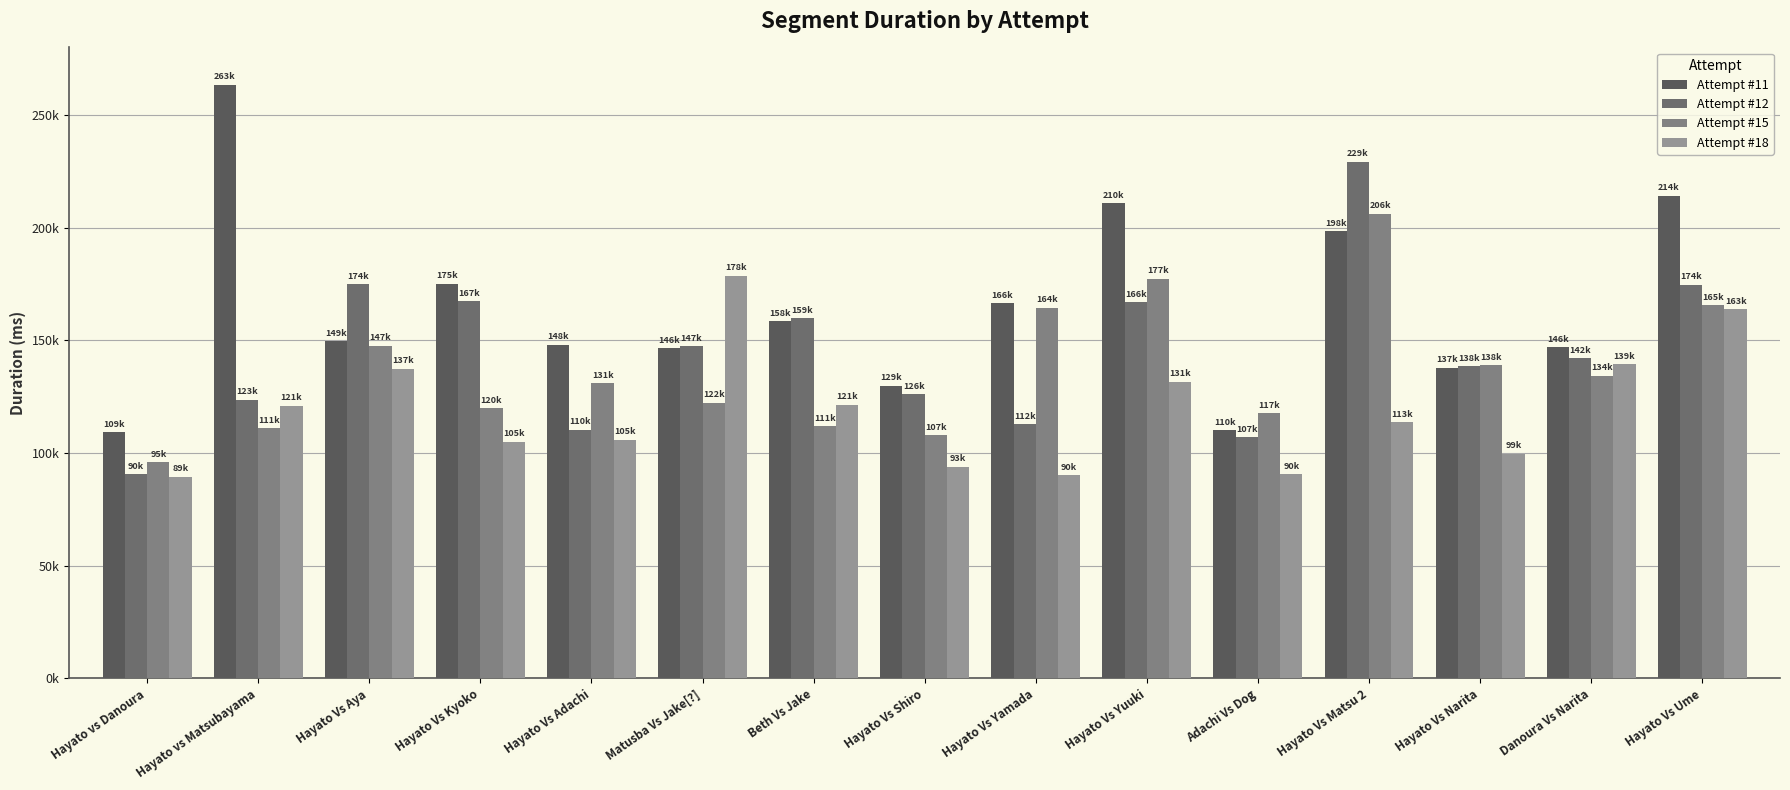

What is the label of the 3rd bar from the left?

Hayato Vs Aya